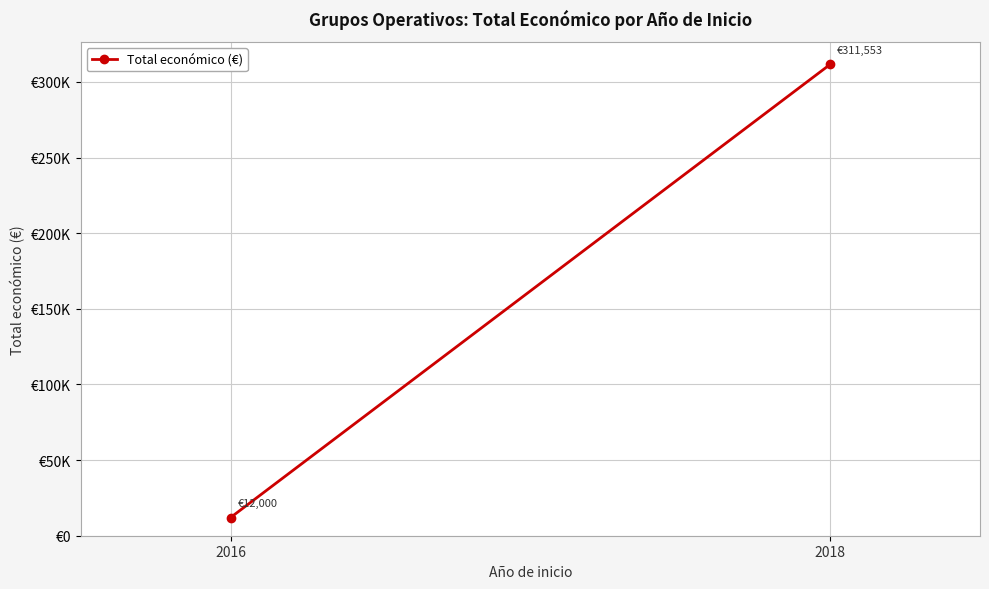

Reading left to right, what are all the values shown in this chart?

2016=12000	2018=311553